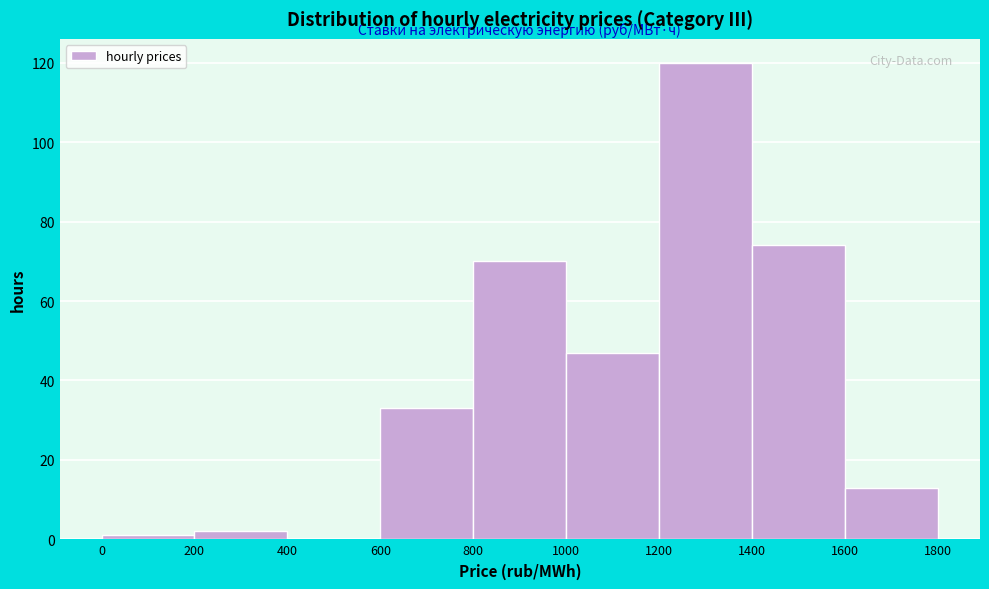

Over which range of the x-axis is the bar tallest?

1200 to 1400